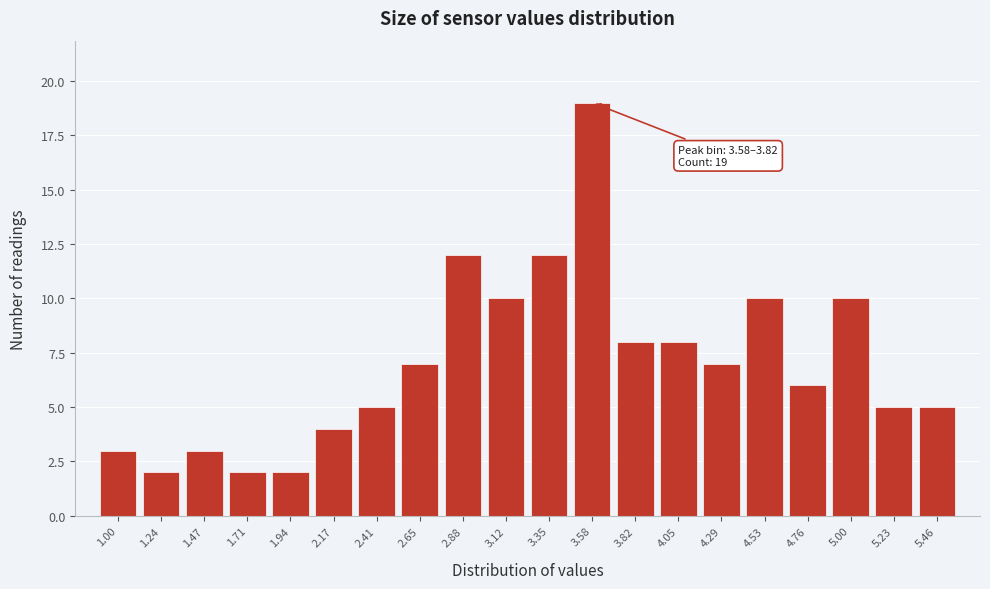

Reading left to right, list all the values displayed in this chart.

3	2	3	2	2	4	5	7	12	10	12	19	8	8	7	10	6	10	5	5